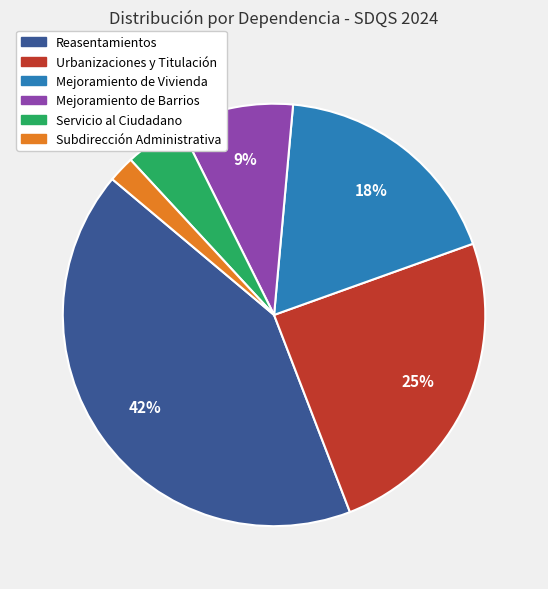

Which slice is the smallest?

Subdirección Administrativa